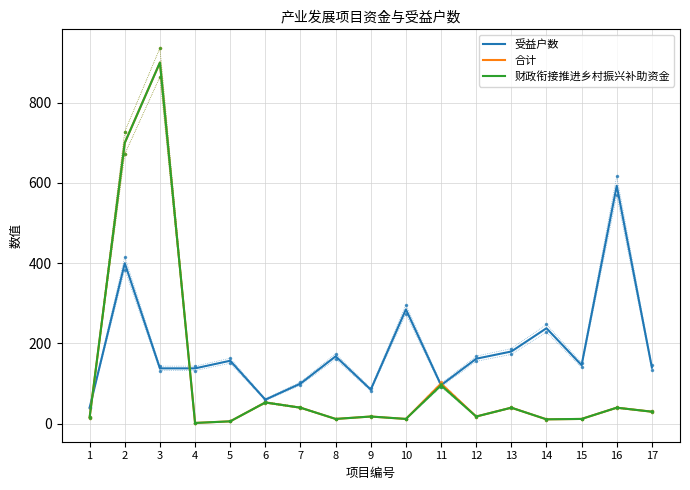

The value of 受益户数 at 2 is 400.0. True or false?

True